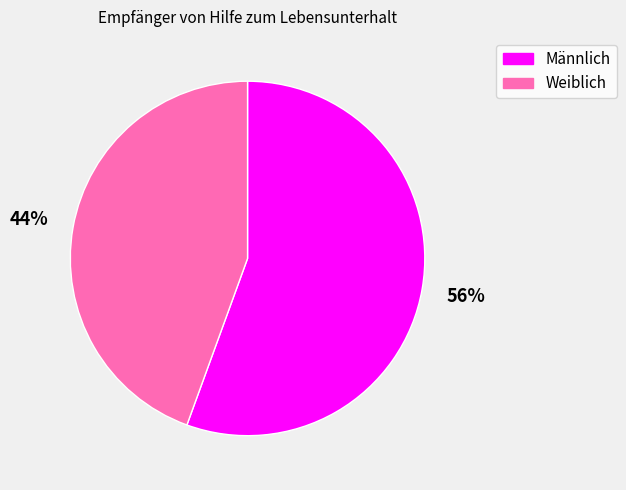

Do Weiblich and Männlich together represent more than half of the pie?

Yes